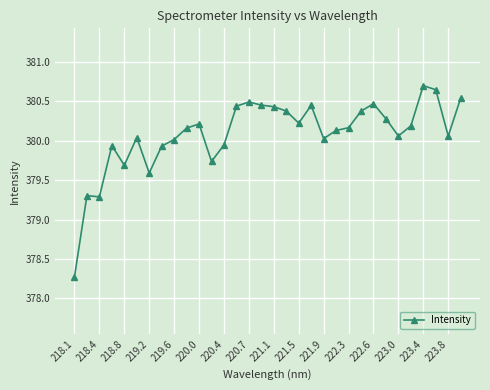

What is the difference between the second highest and minimum values?

2.4